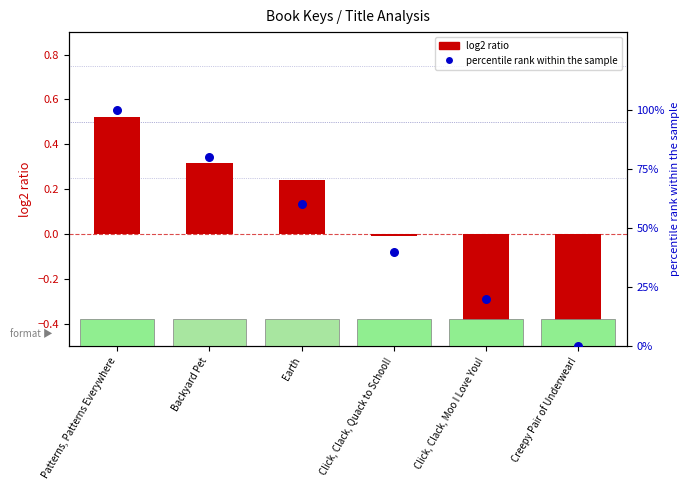

What are all the series names shown in the legend?

log2 ratio, percentile rank within the sample